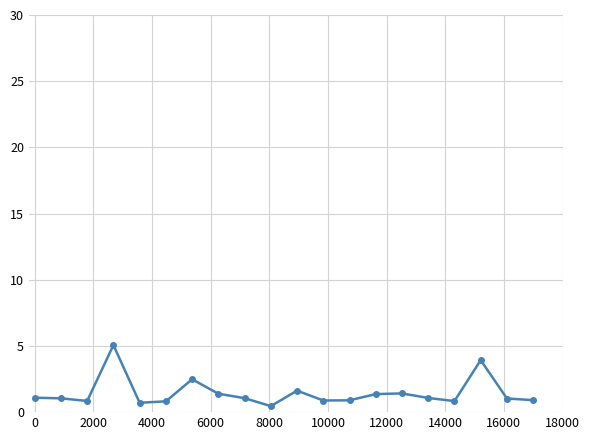

What is the greatest value displayed?

5.1